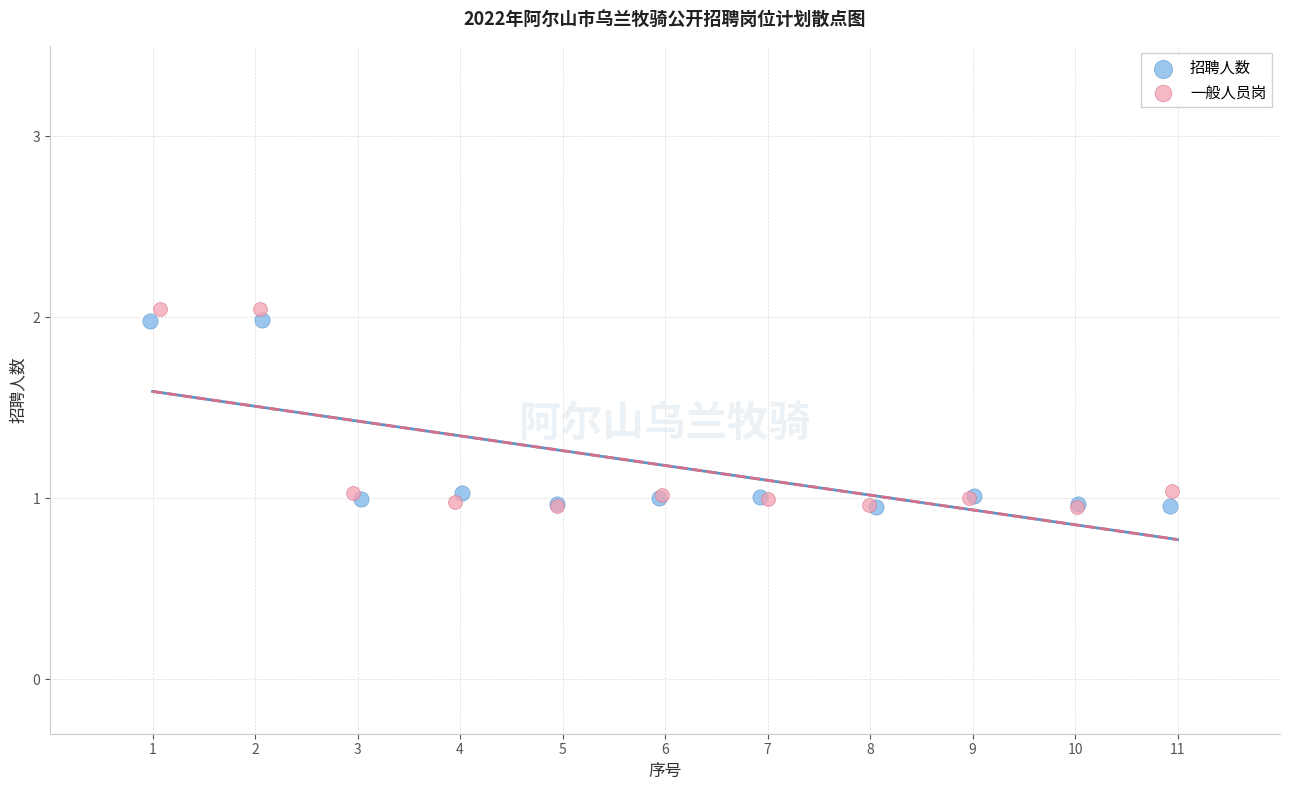

Which series has the largest Y range (max minus min)?

一般人员岗